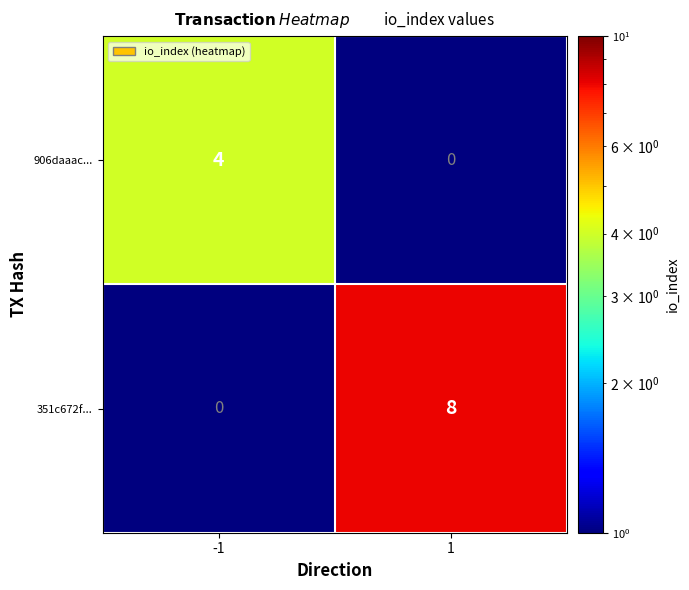

Reading left to right, list all the values displayed in this chart.

906daaac...: -1=4	1=0
351c672f...: -1=0	1=8